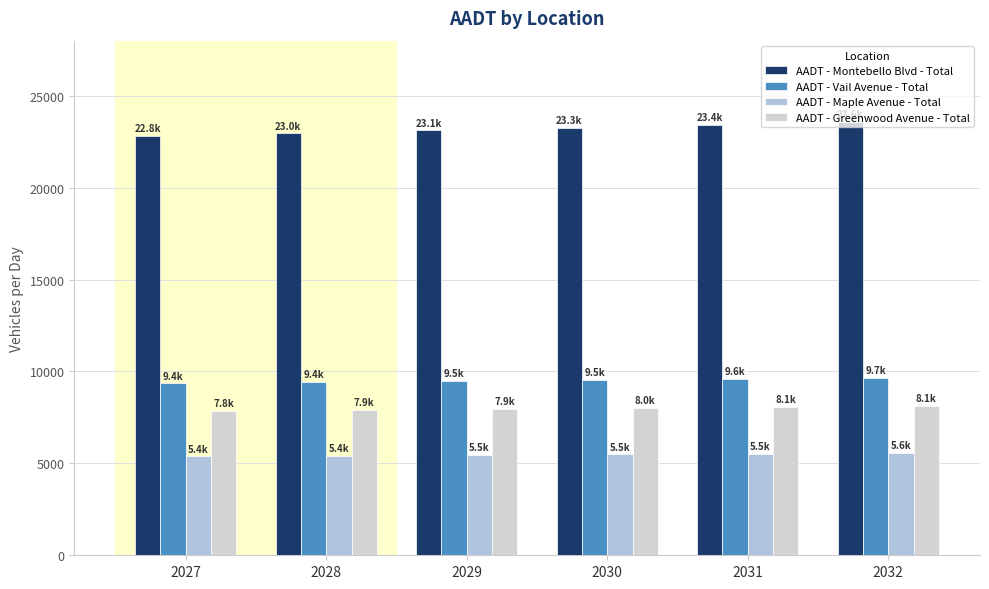

What is the approximate value of AADT - Montebello Blvd - Total at 2031?

23424.7